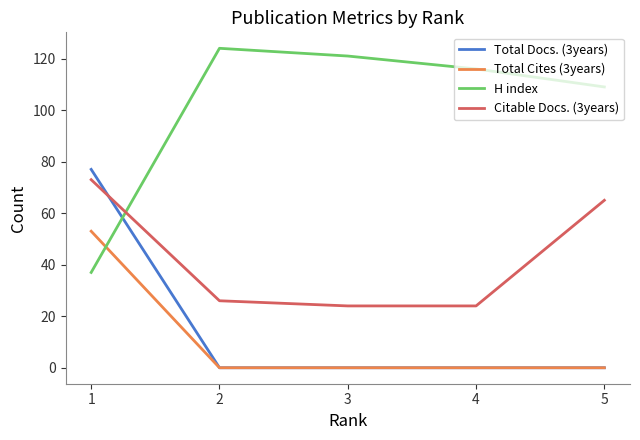

Does the chart have visible grid lines?

No